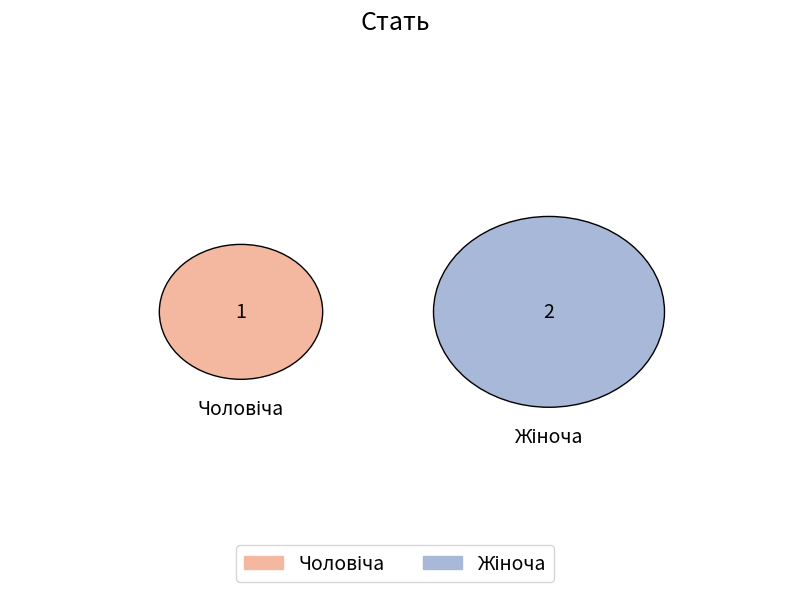

Count the number of slices in the pie.

2